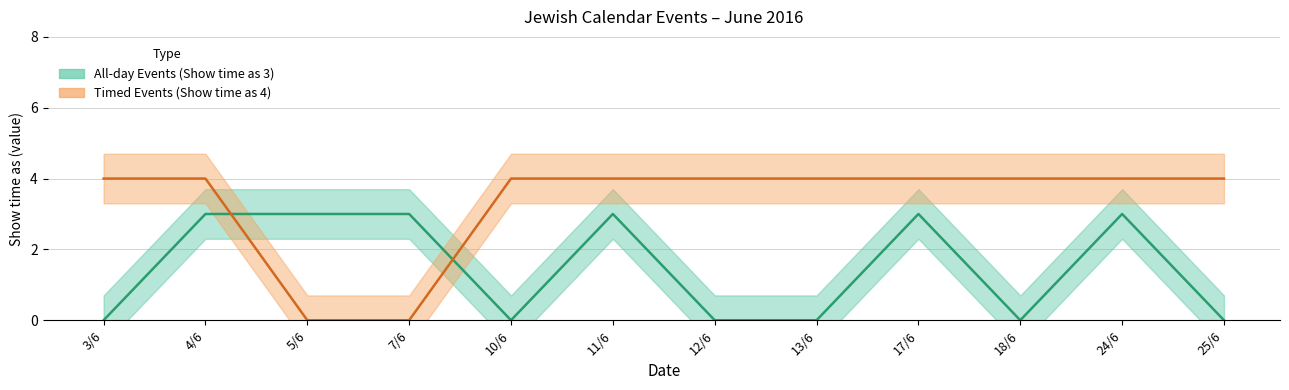

What is the difference between the All-day Events (Show time as 3) values at 12/6 and 5/6?

3